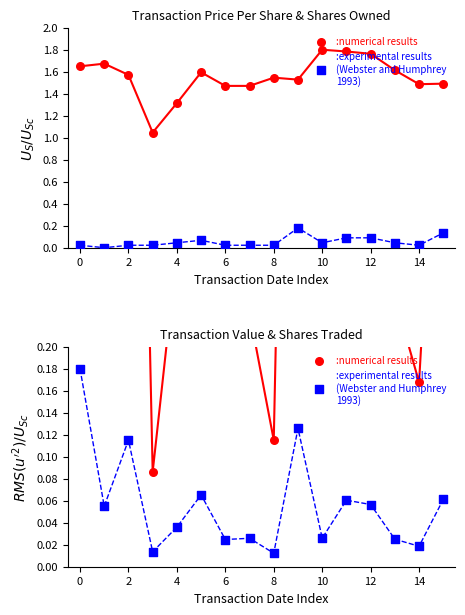

At how many categories does at least one series exceed 0?

16